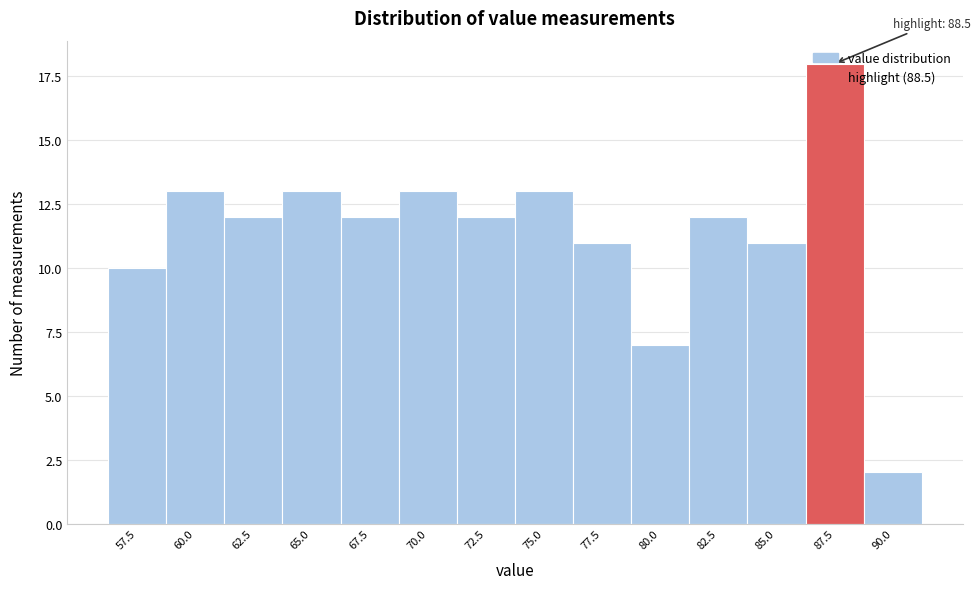

What position from the left is 75.0?

8